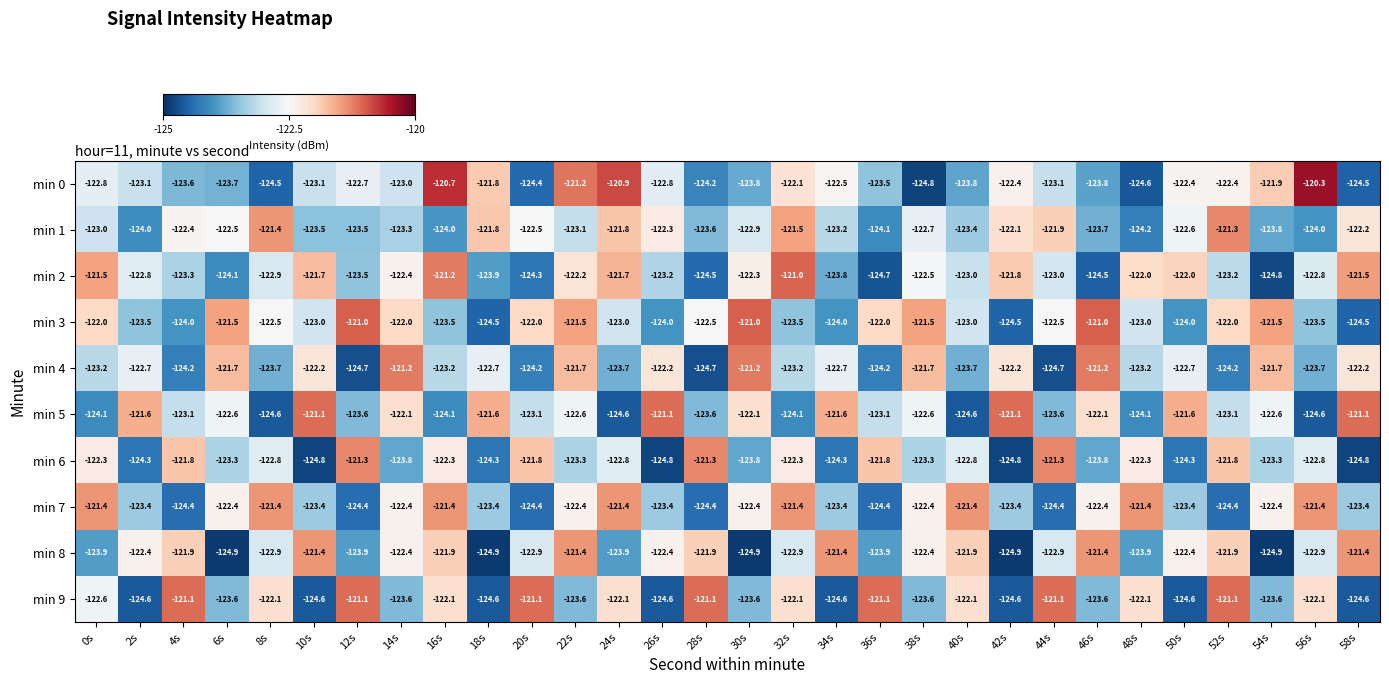

At which label does min 6 first exceed -122?

4s